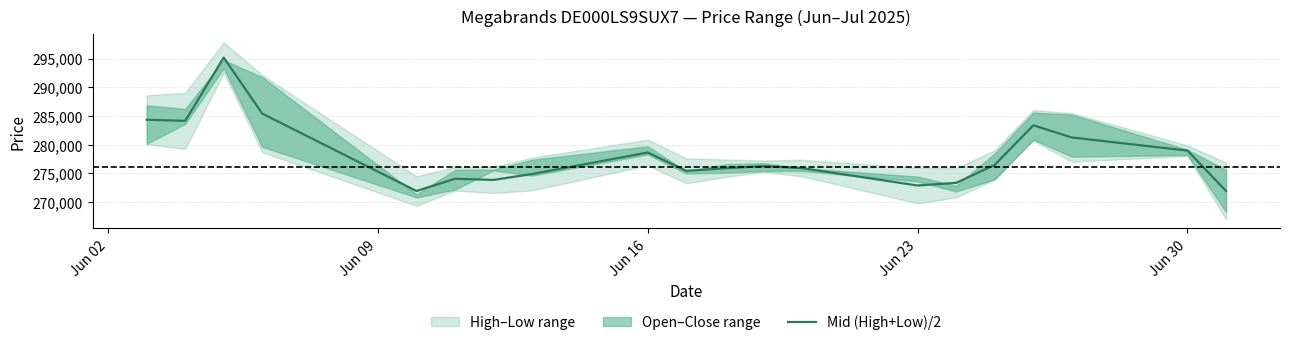

Reading right to left, transcribe all the data shown in this chart.

271957.0	278979.5	281267.0	283381.5	276496.5	273373.5	272909.0	275940.0	276277.5	275906.0	275458.0	278649.5	274911.5	273888.0	274082.0	271954.0	285411.5	295165.0	284147.0	284351.0